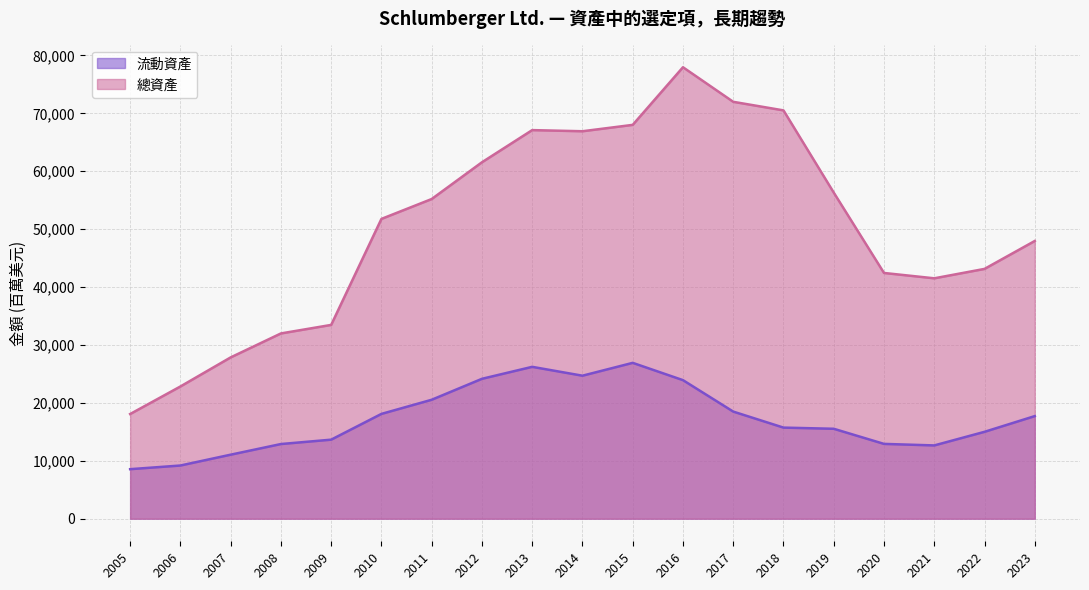

Reading right to left, extract all data points from this chart.

流動資產: 2023=17718	2022=15003	2021=12654	2020=12919	2019=15530	2018=15731	2017=18497	2016=23927	2015=26912	2014=24694	2013=26225	2012=24156	2011=20539	2010=18098	2009=13650	2008=12894	2007=11055	2006=9186	2005=8554
總資產: 2023=47957	2022=43135	2021=41511	2020=42434	2019=56312	2018=70507	2017=71987	2016=77956	2015=68005	2014=66904	2013=67100	2012=61547	2011=55201	2010=51767	2009=33465	2008=31991	2007=27853	2006=22832	2005=18077